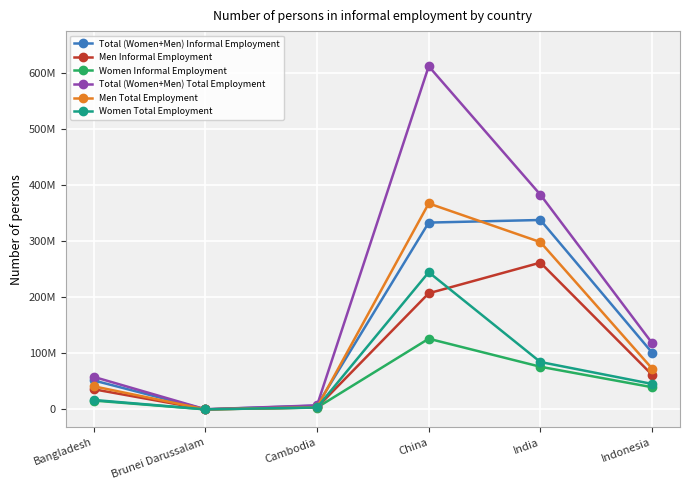

At which label does Total (Women+Men) Informal Employment reach its minimum?

Brunei Darussalam